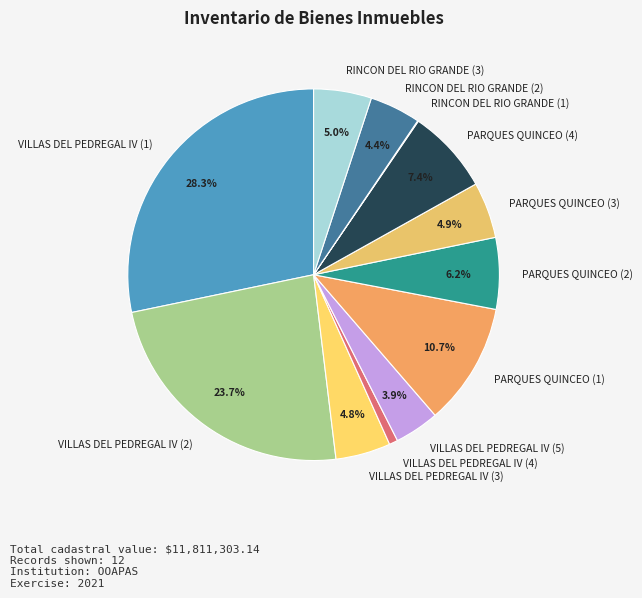

Is it true that VILLAS DEL PEDREGAL IV (3) is 5% of the pie?

True